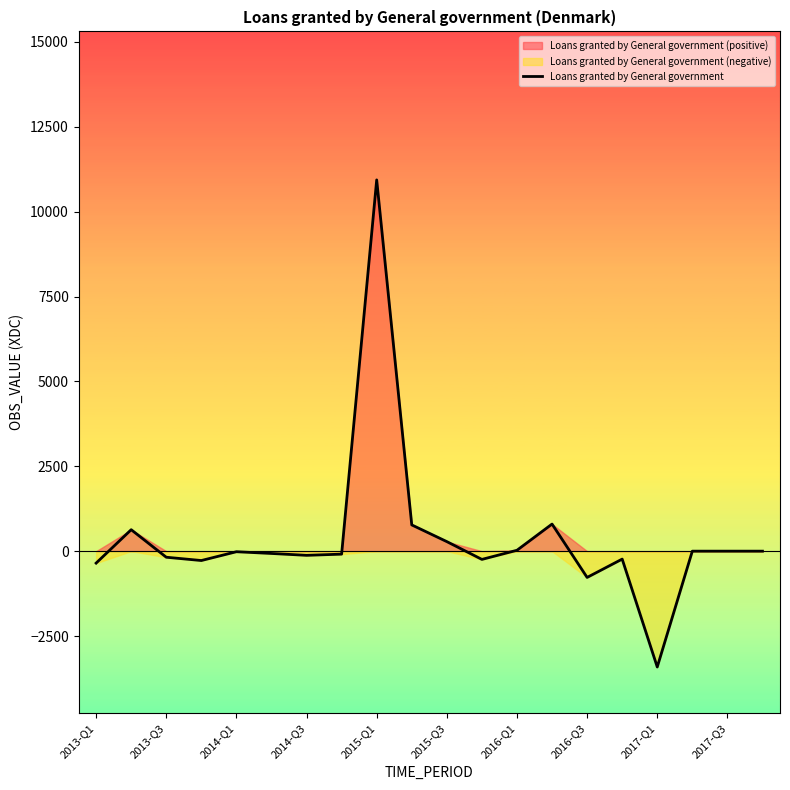

What is the difference between the second highest and second lowest values?

1572